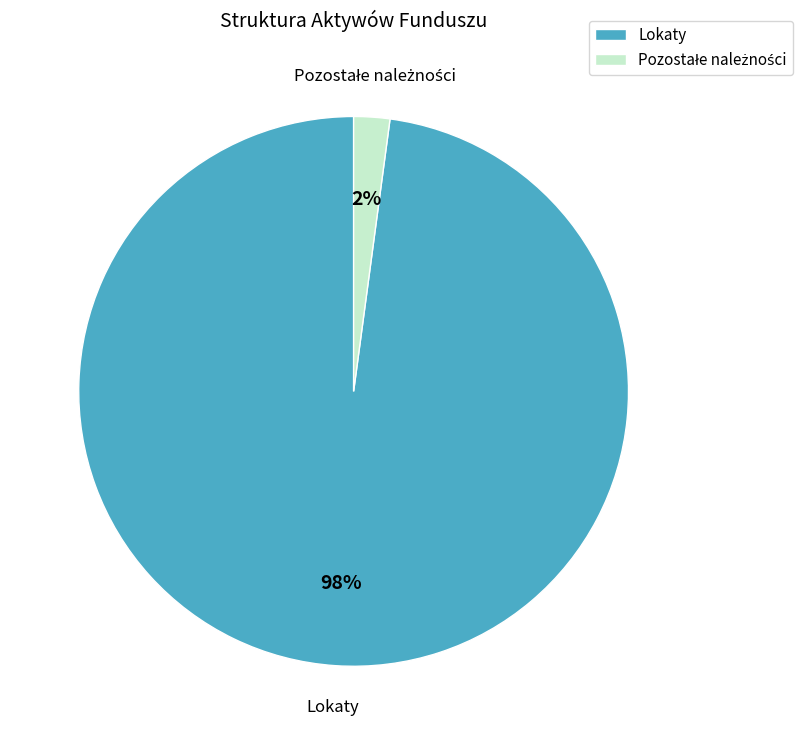

Which category accounts for the majority?

Lokaty